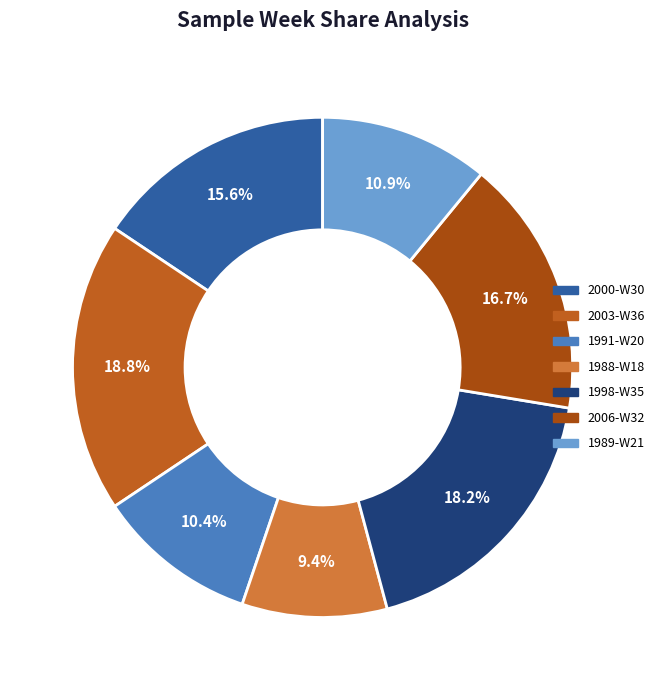

How much of the chart is everything except 2000-W30?

84.4%